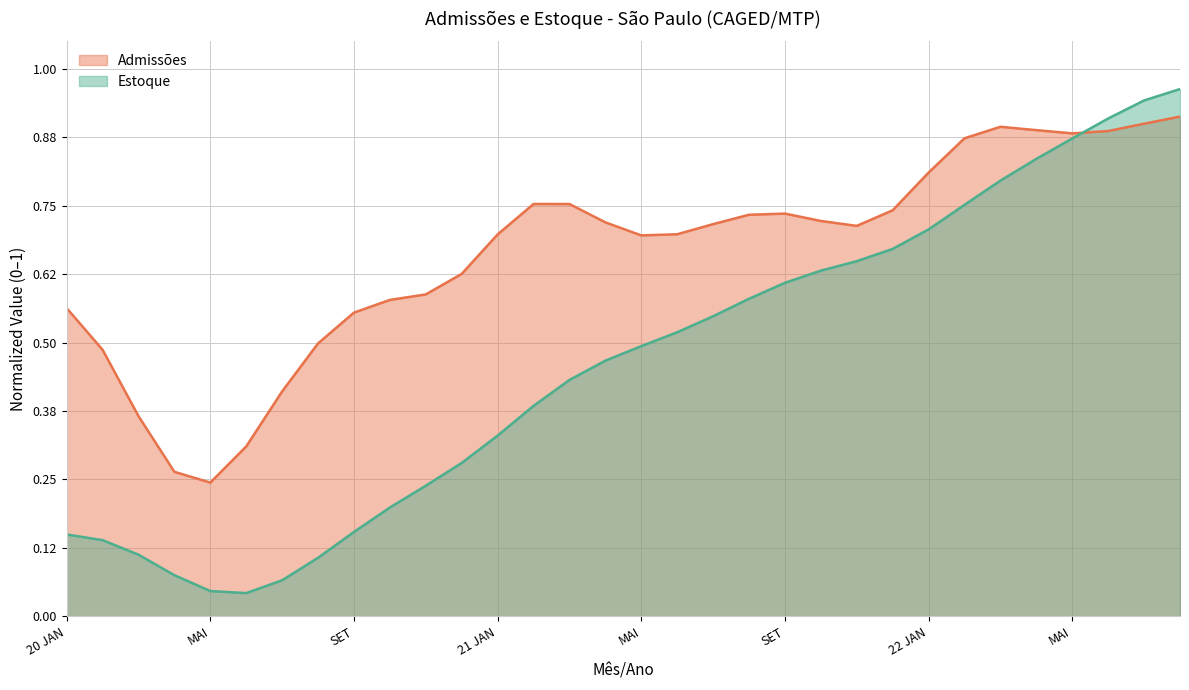

Is it true that the value at MAR is 0.4?

True